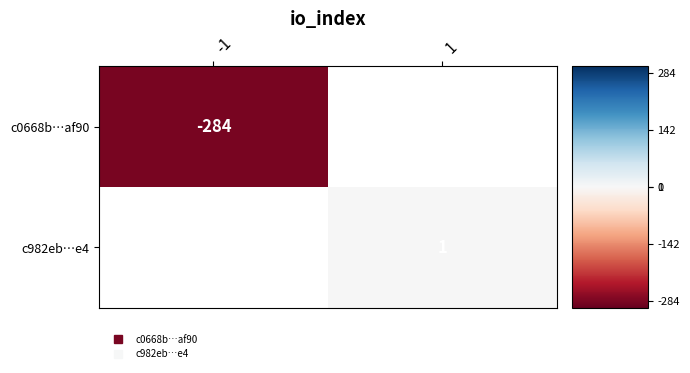

At which label is c0668b…af90 closest to -284?

-1